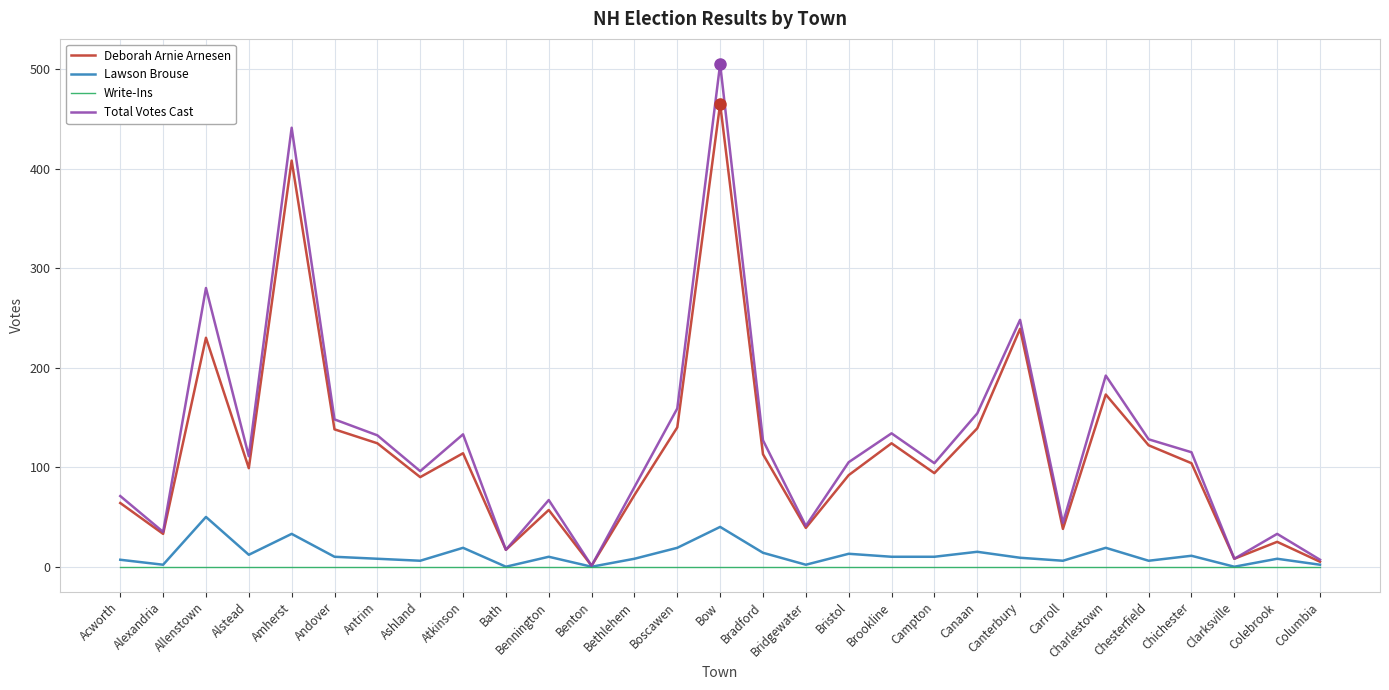

The Deborah Arnie Arnesen series shows 239 at Canterbury. True or false?

True